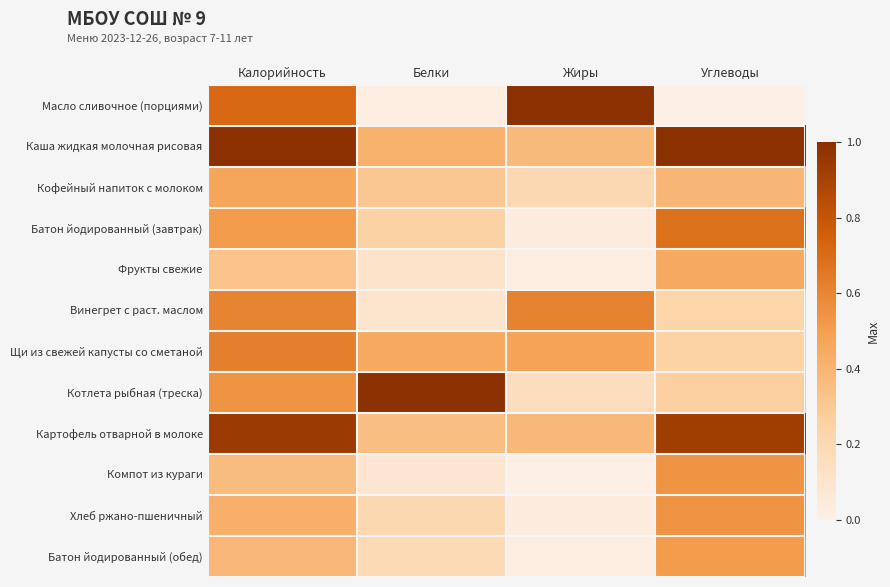

What is the spread (max minus min) of values at Калорийность?

0.7